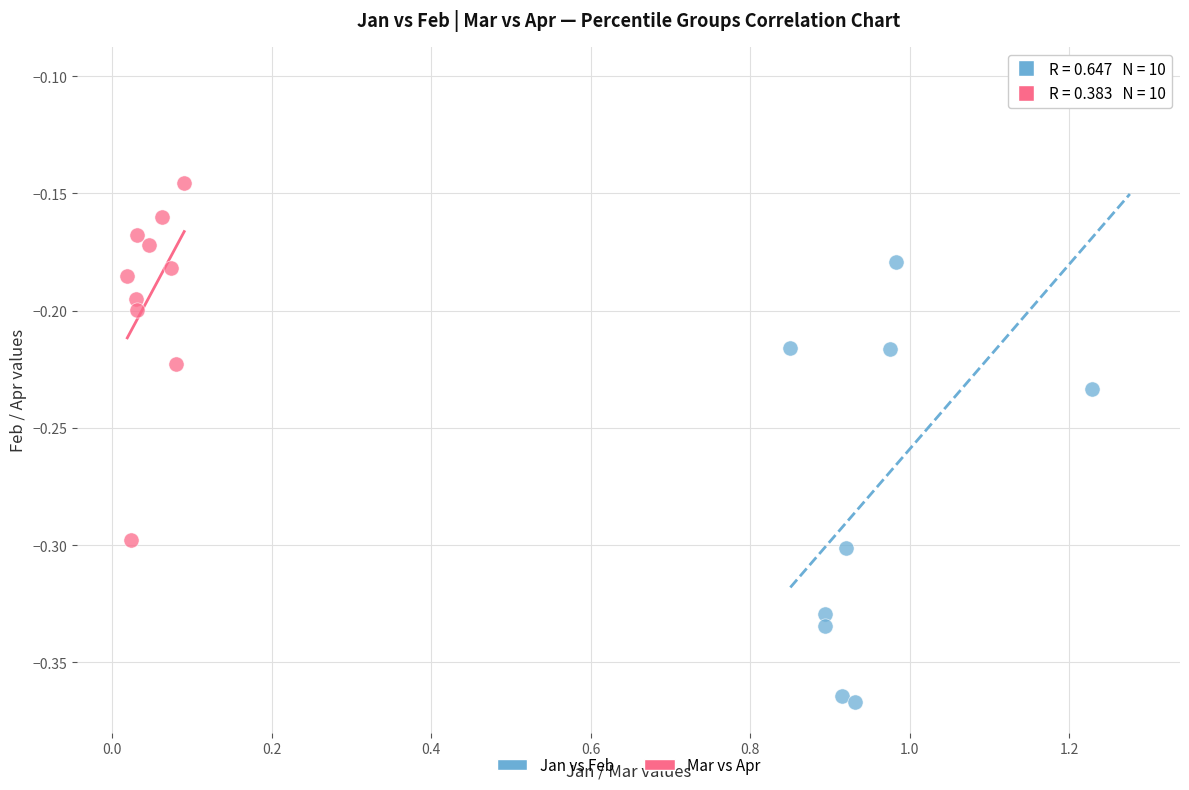

Which series reaches the maximum Y coordinate?

Jan vs Feb